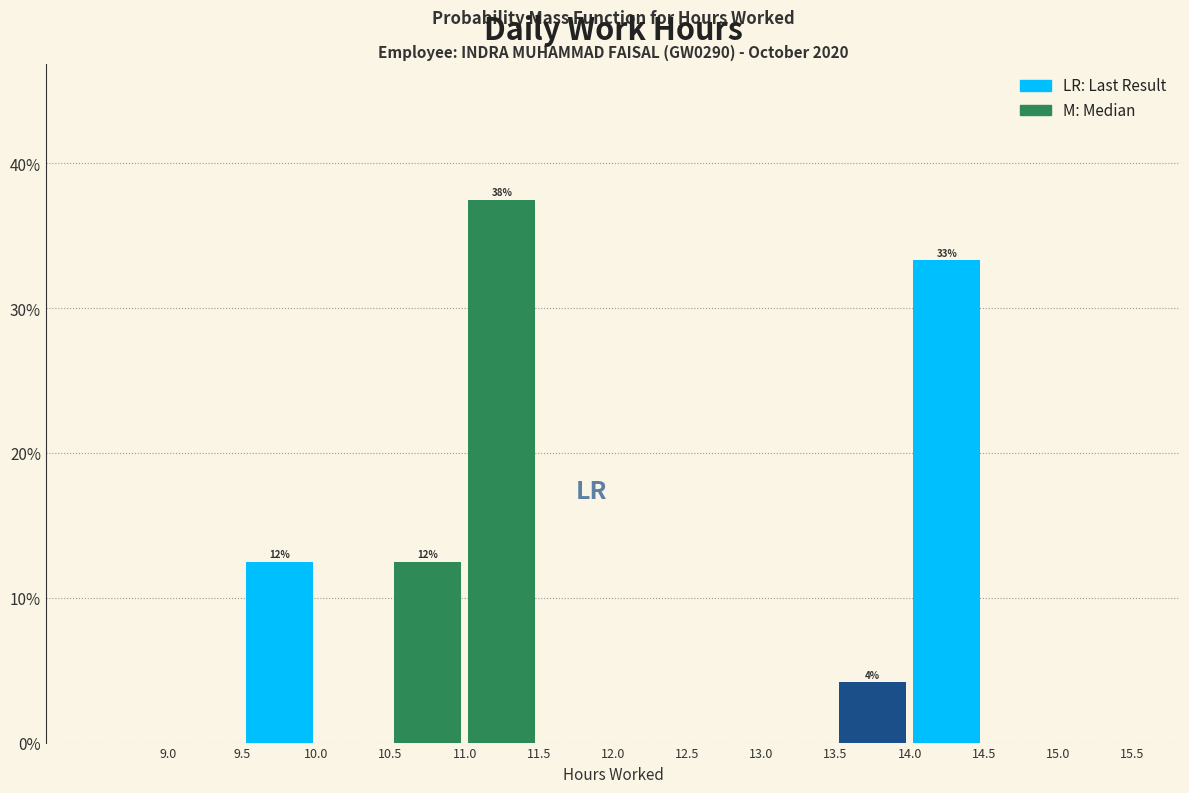

Which range on the x-axis has the tallest bar?

11.0 to 11.5